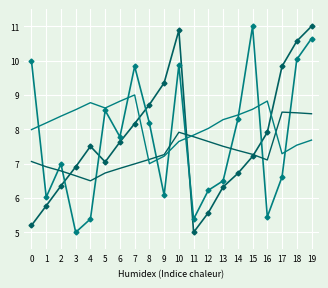

What is the spread (max minus min) of values at 2?

2.0